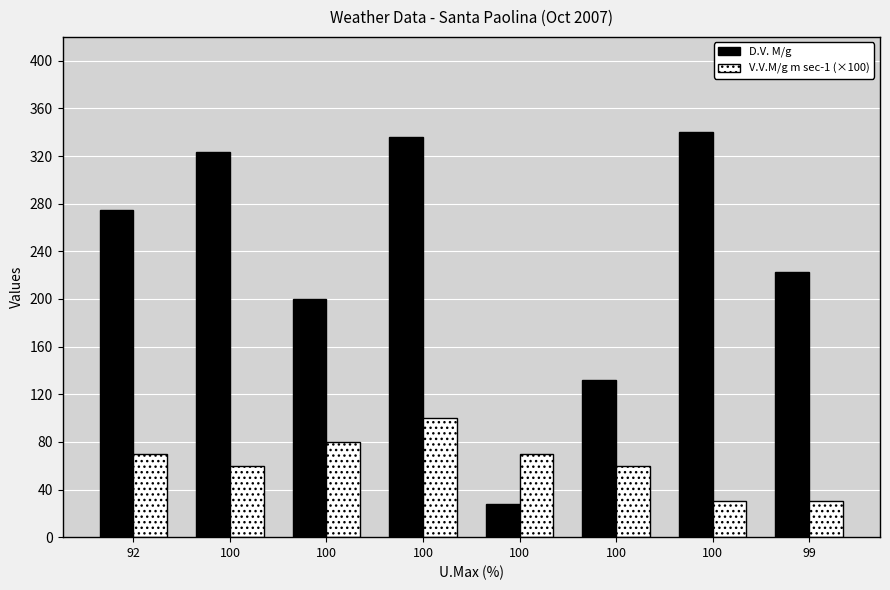

Are the bars horizontal?

No